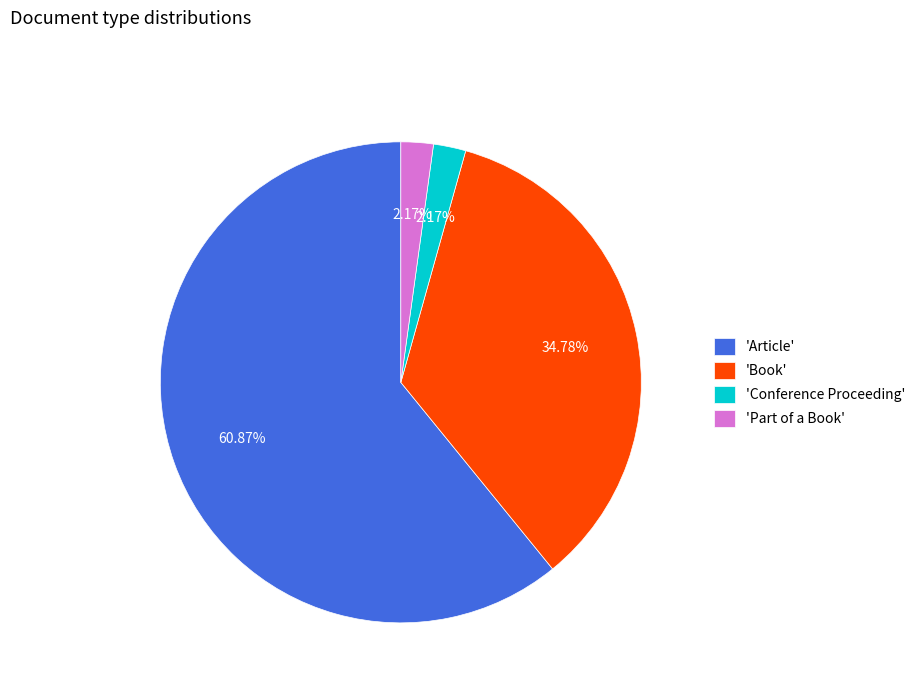

Which category has the biggest portion of the pie?

'Article'